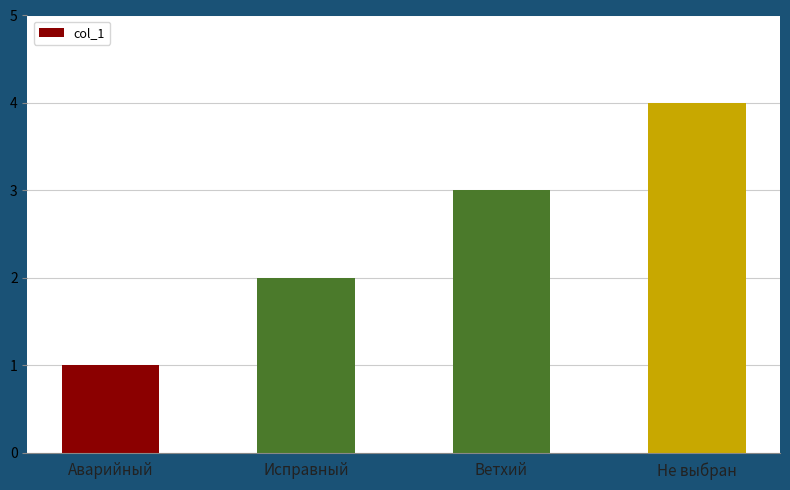

What is the value of the 1st bar from the left?

1